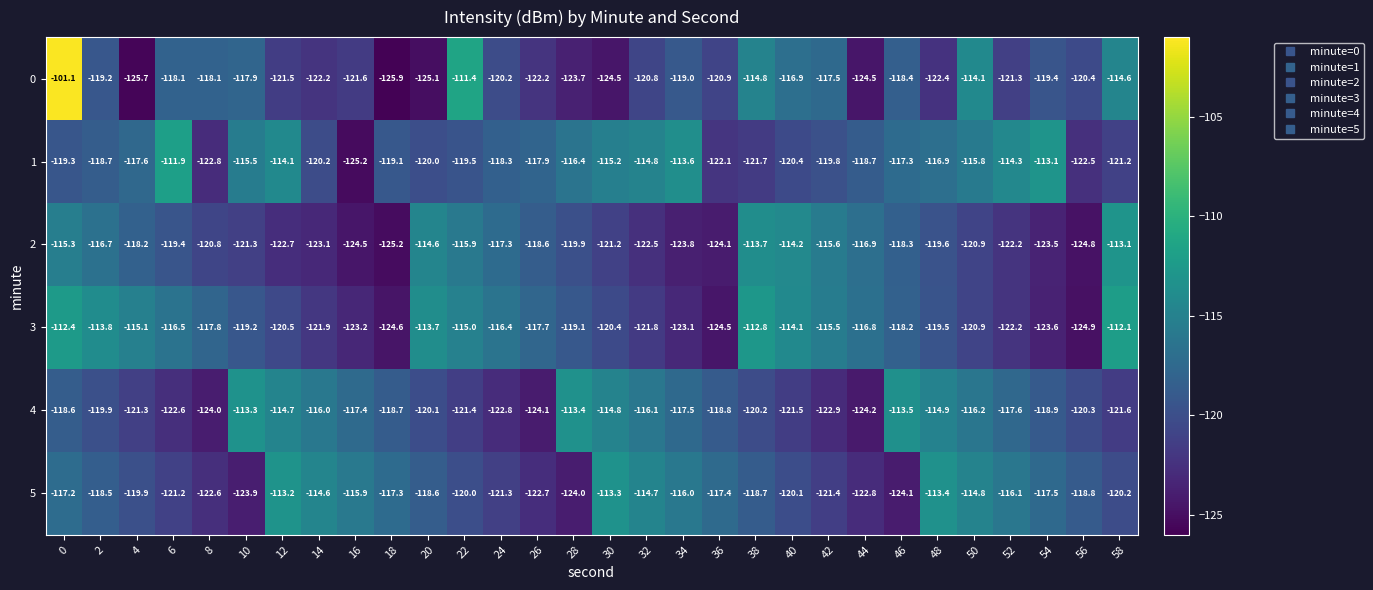

What is the spread (max minus min) of values at 10?

10.6